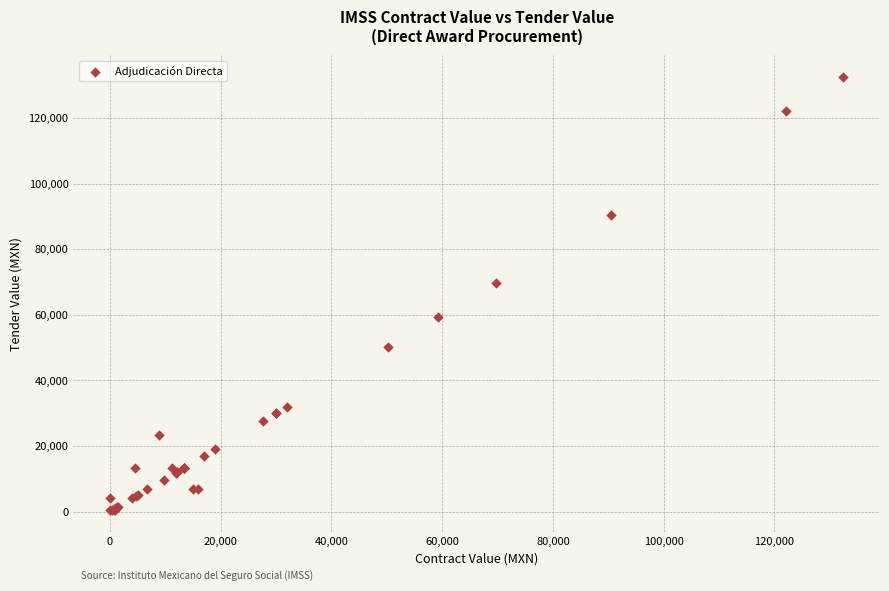

What Y value in the scatter plot is closest to 66437?

69662.1